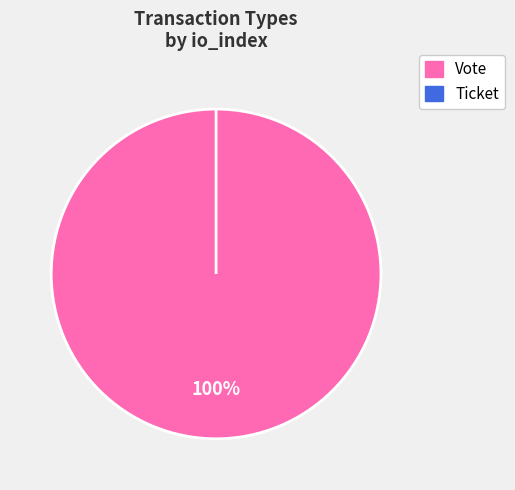

How many segments does this pie chart have?

2